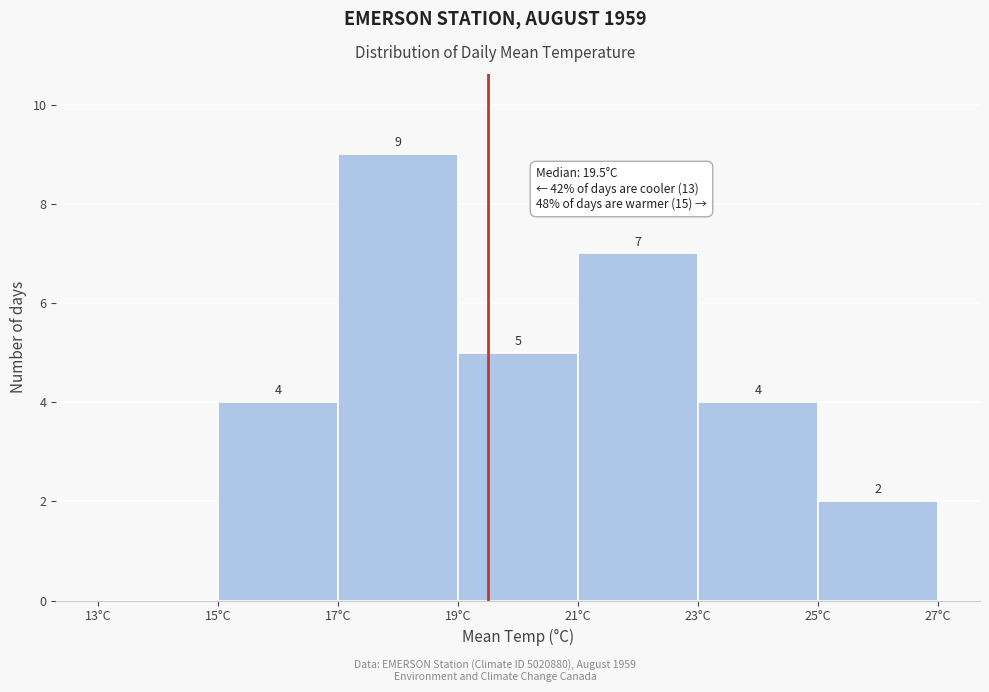

Over which range of the x-axis is the bar tallest?

17 to 19